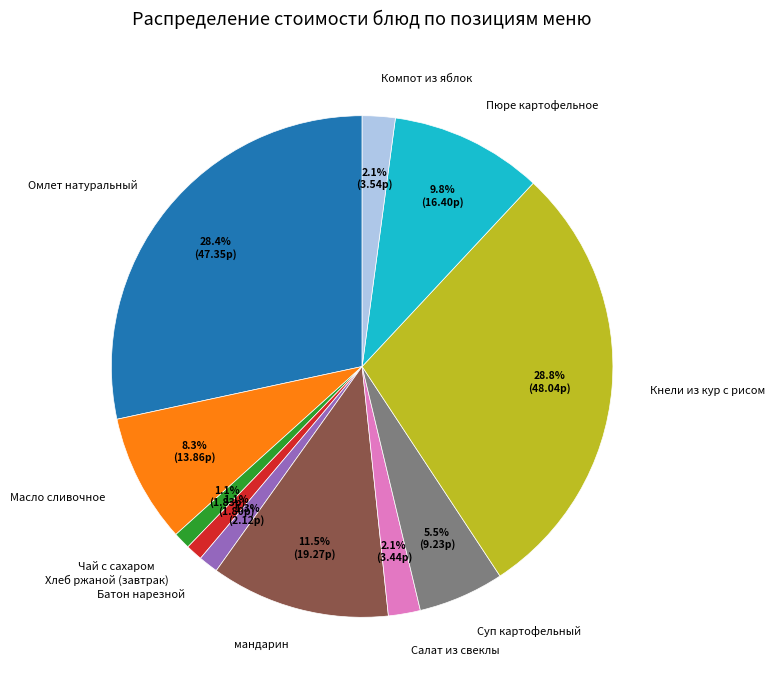

What percentage is the Чай с сахаром slice, to the nearest percent?

1%